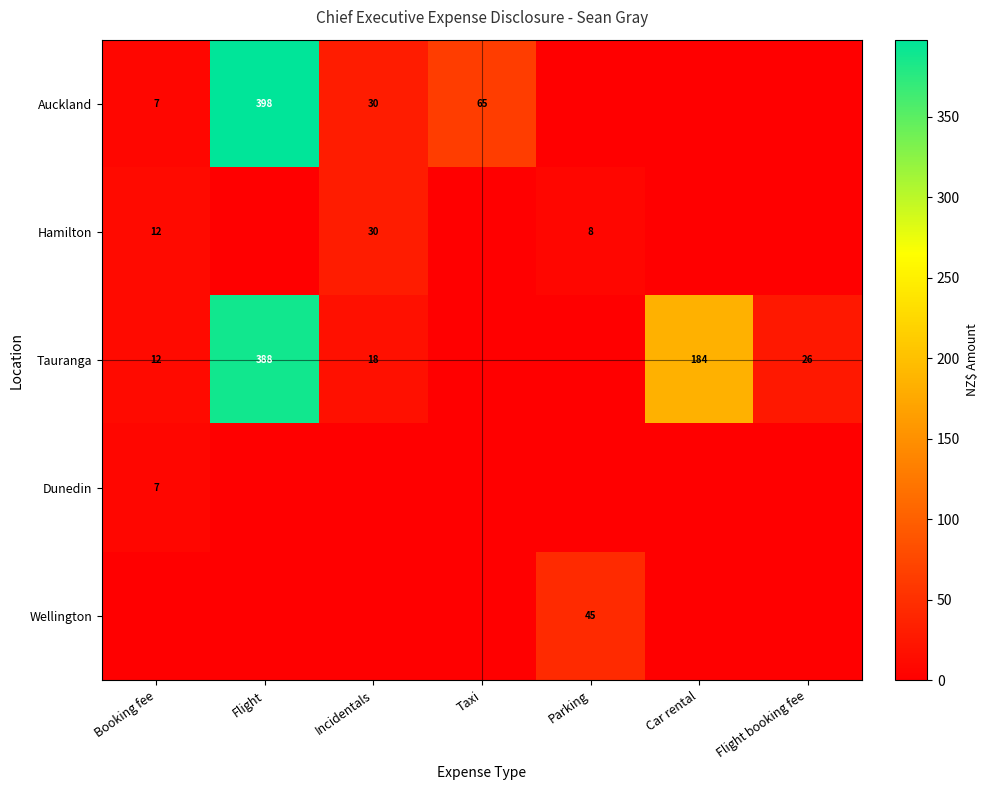

The Tauranga series shows 167 at Flight. True or false?

False